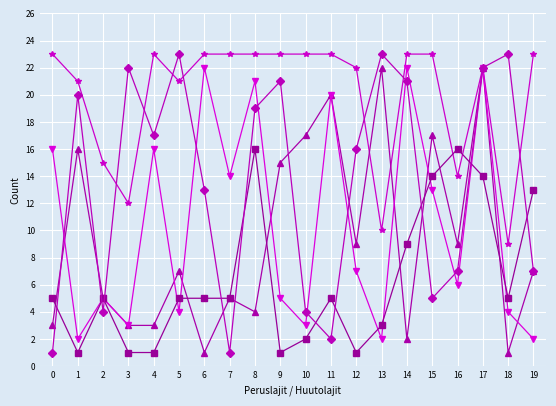

What is the total value across all series at 0?

48